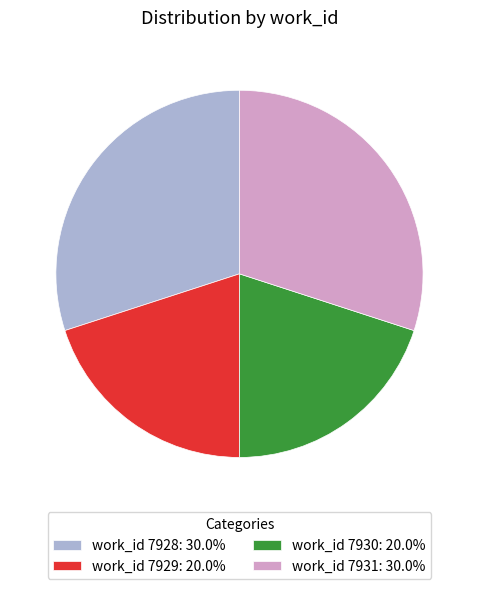

Approximately how many times larger is the value at work_id 7928: 30.0% compared to work_id 7930: 20.0%?

1.5